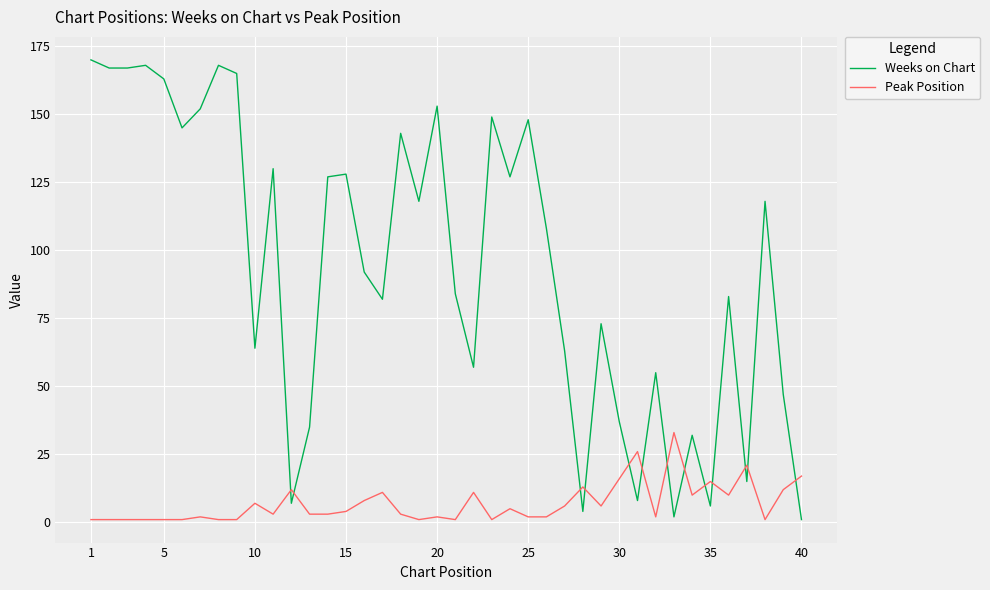

Which series has the widest spread of values?

Weeks on Chart